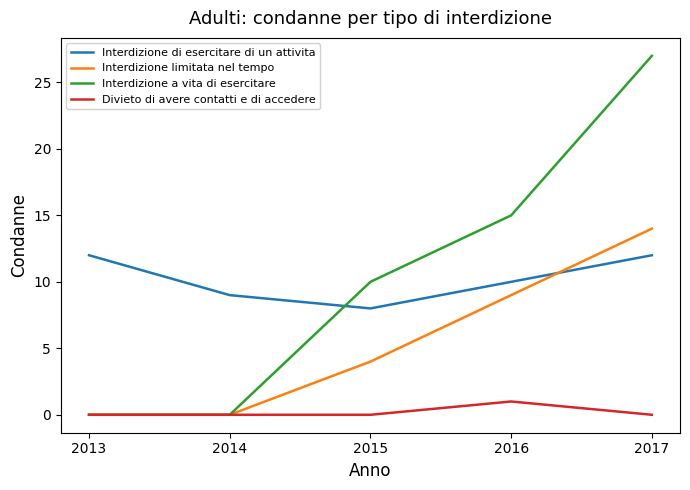

The value of Interdizione di esercitare di un attivita at 2017 is 12. True or false?

True